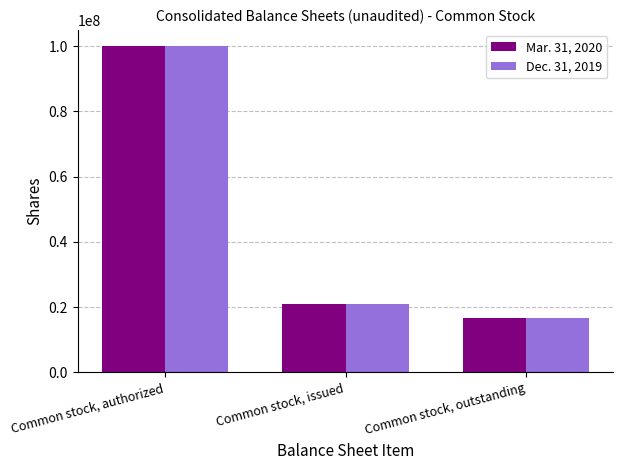

Reading left to right, what are all the values shown in this chart?

Mar. 31, 2020: 100000000	20988952	16584460
Dec. 31, 2019: 100000000	20988952	16556950